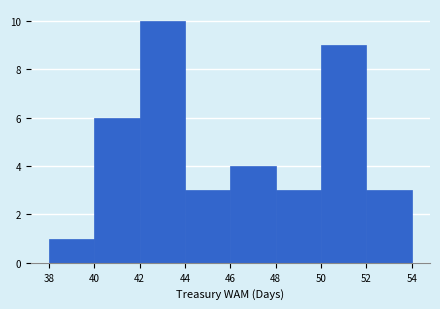

Reading left to right, list every bar in this chart as the range it spans on the x-axis followed by its height. The values are not printed on the chart, so give them approximately, as read against the axis.

38 to 40: 1
40 to 42: 6
42 to 44: 10
44 to 46: 3
46 to 48: 4
48 to 50: 3
50 to 52: 9
52 to 54: 3